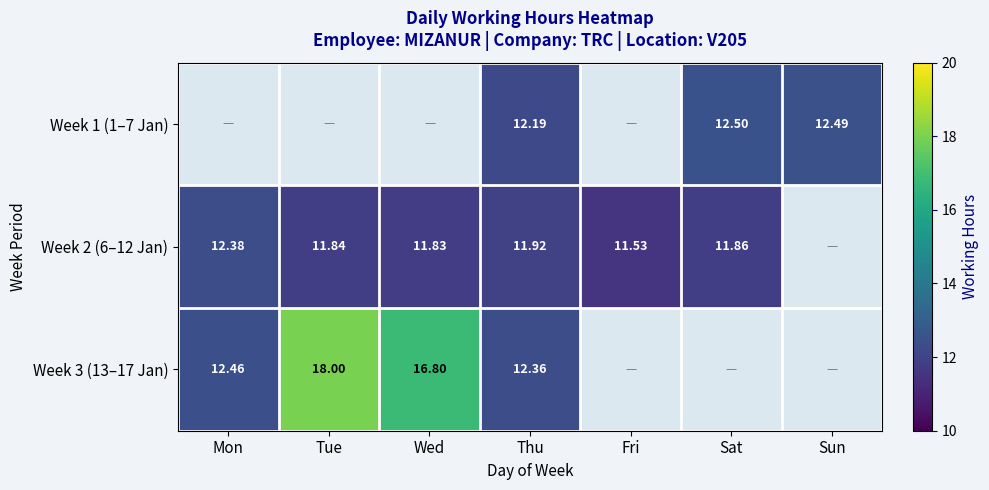

Is the value of Week 2 (6–12 Jan) at Wed greater than the value of Week 3 (13–17 Jan) at Wed?

No